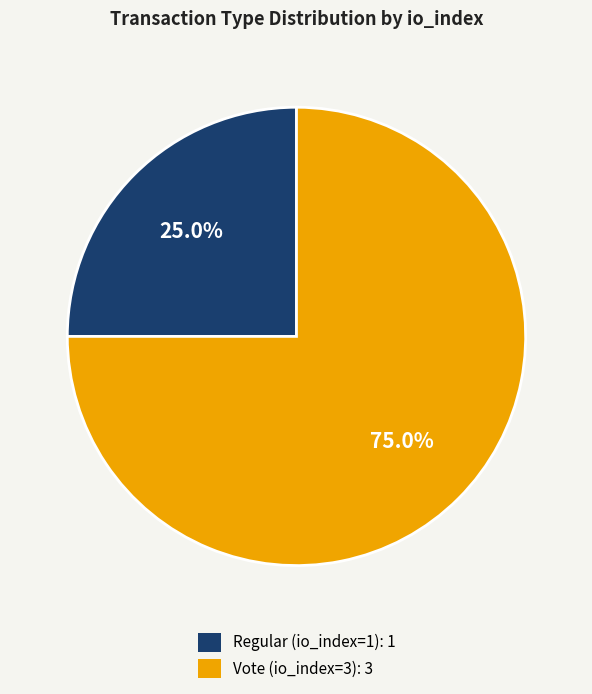

What percentage is the Vote (io_index=3) slice, to the nearest percent?

75%